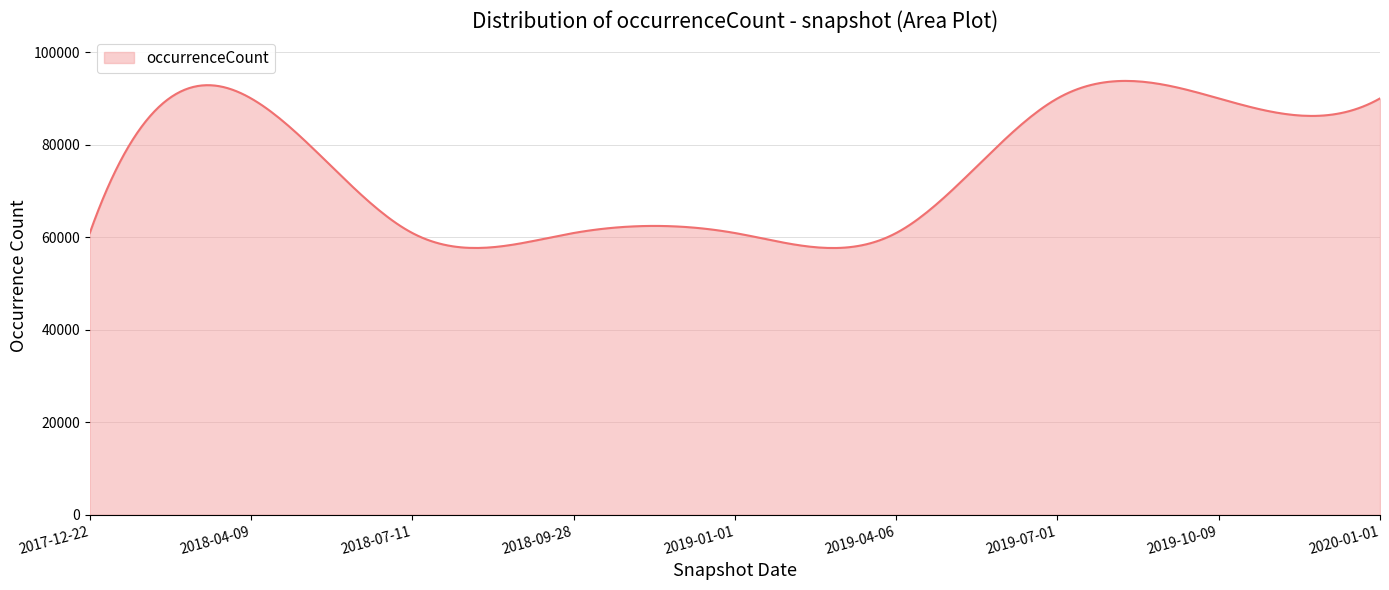

What is the difference between the maximum and minimum values?

36147.0